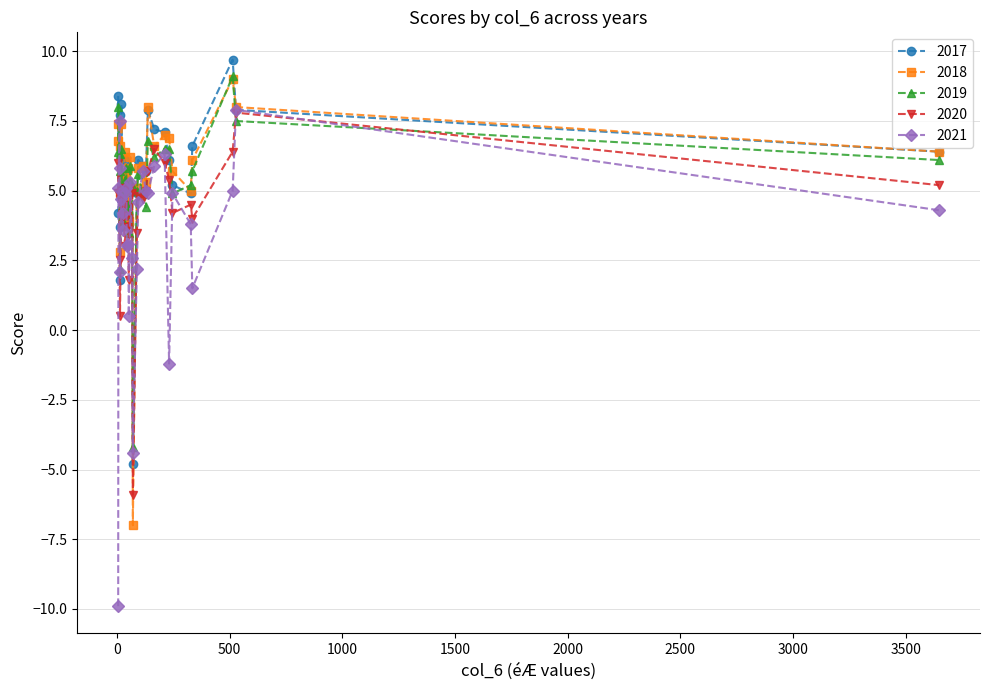

True or false: 2021 has more than 2 points higher than both neighbors.

True